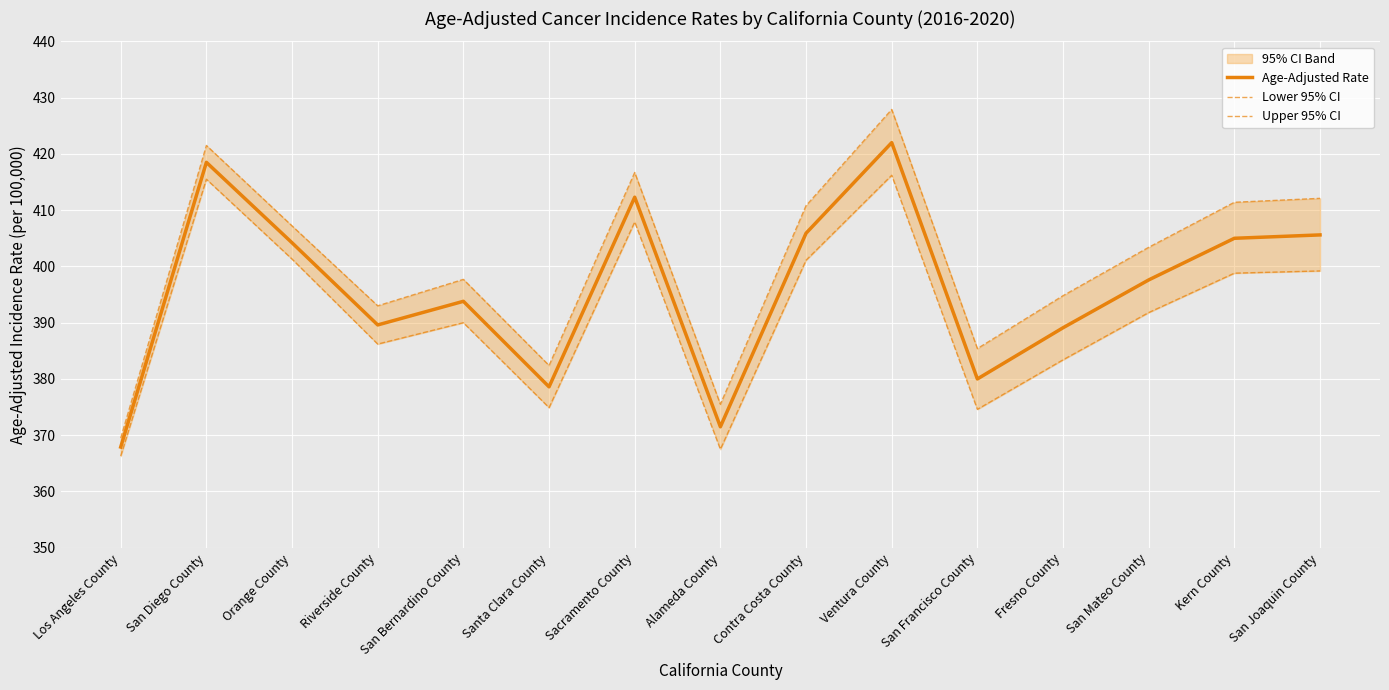

Count the number of data series in this chart.

3